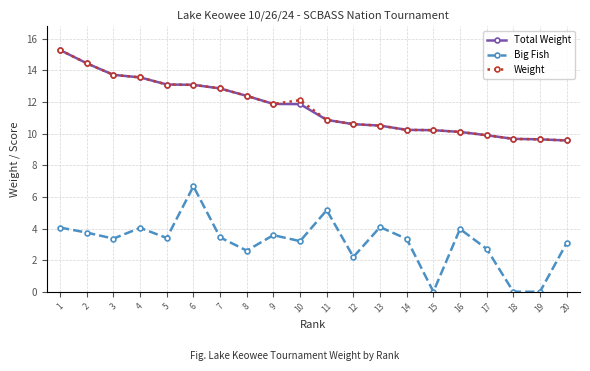

The Total Weight series shows 4.3 at 16. True or false?

False